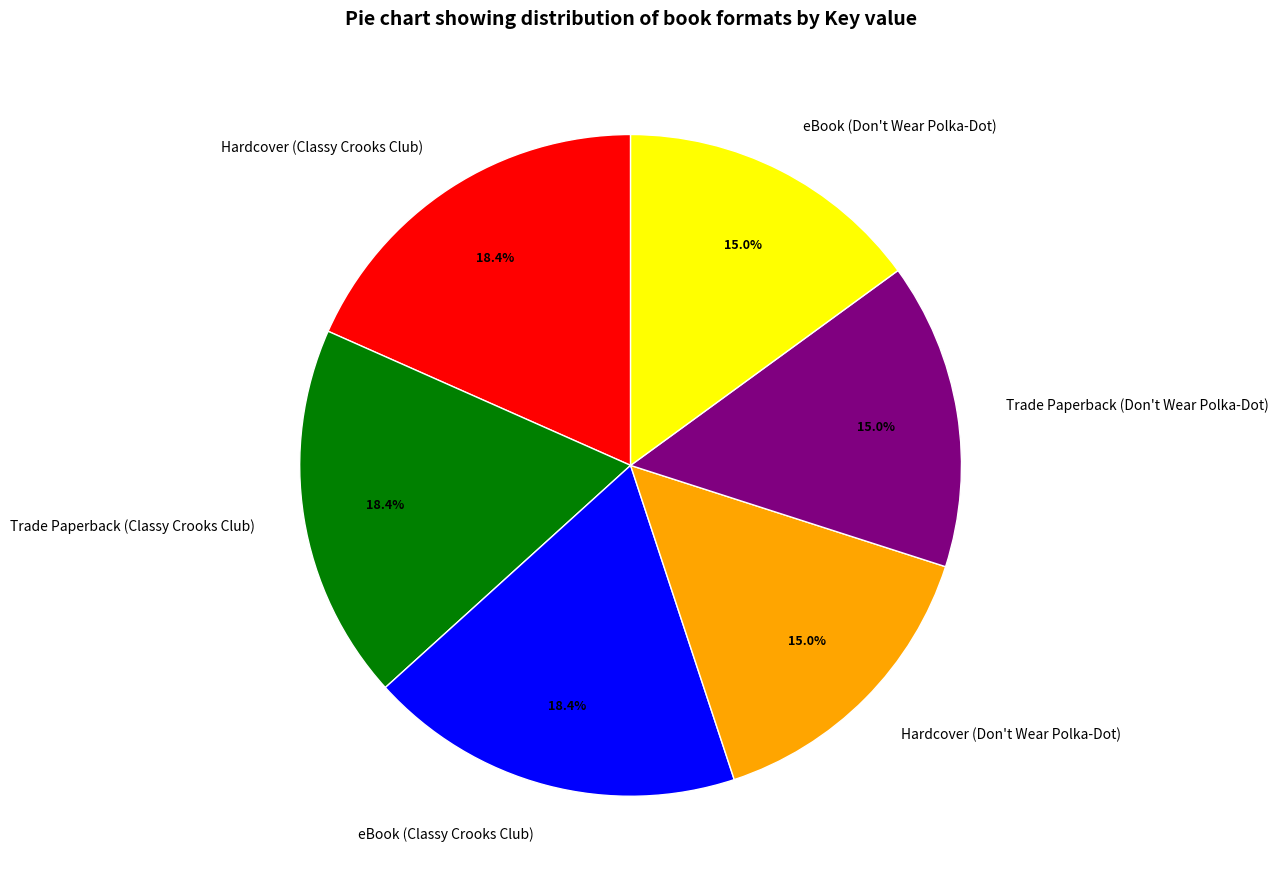

Does Trade Paperback (Don't Wear Polka-Dot) represent more than half of the total?

No